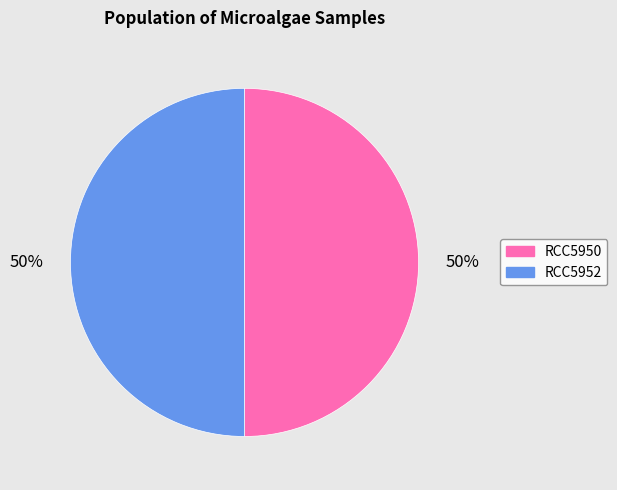

True or false: RCC5952 accounts for 50% of the total.

True